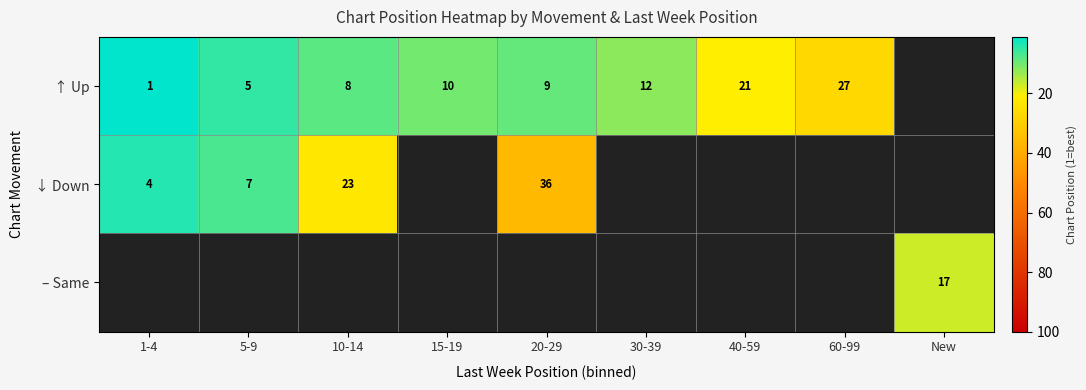

Count the number of categories in the chart.

9